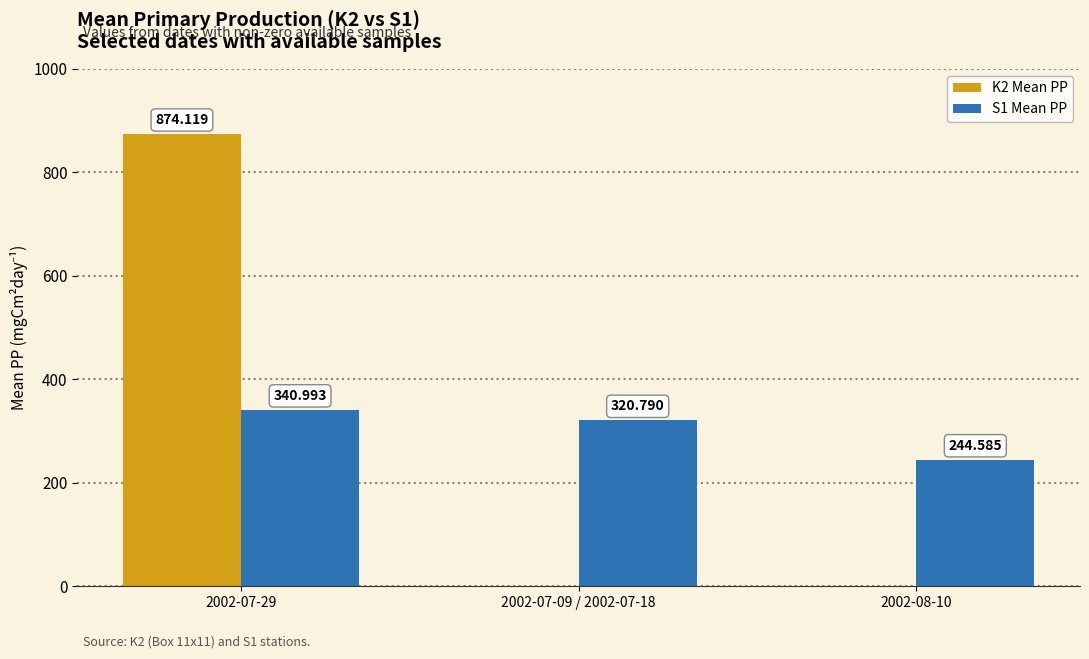

What is the sum of all K2 Mean PP values?

874.1